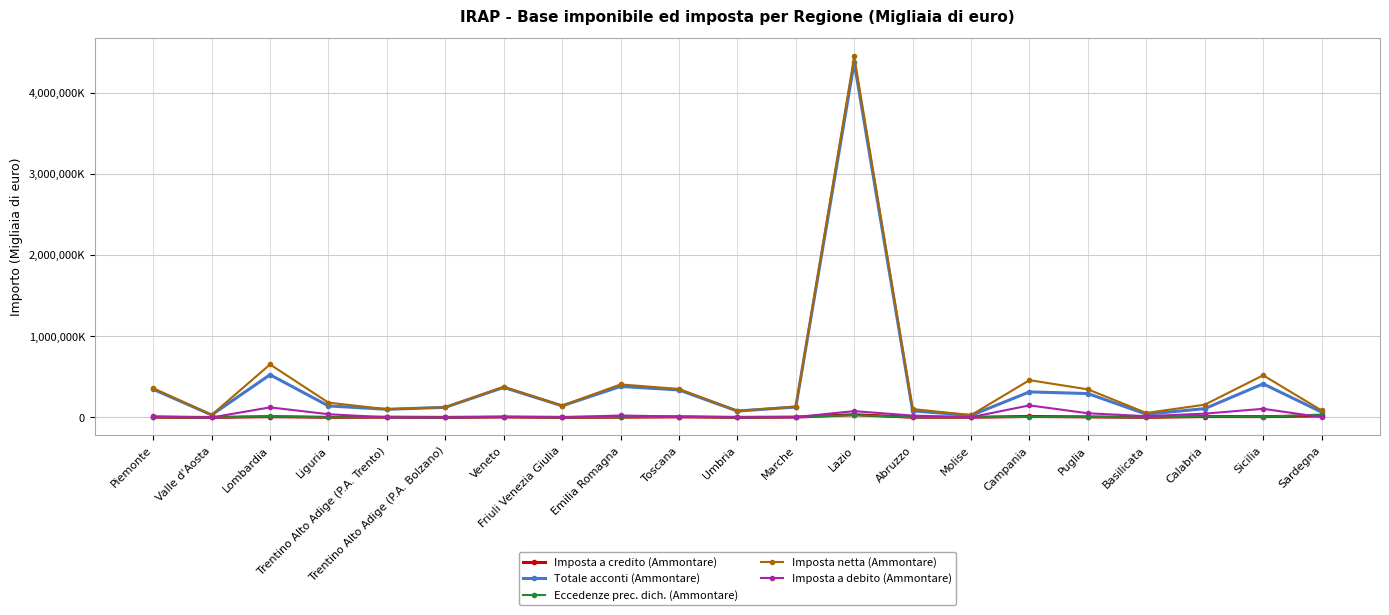

Rank the series at Molise from lowest to highest value.

Imposta a credito (Ammontare), Eccedenze prec. dich. (Ammontare), Imposta a debito (Ammontare), Totale acconti (Ammontare), Imposta netta (Ammontare)